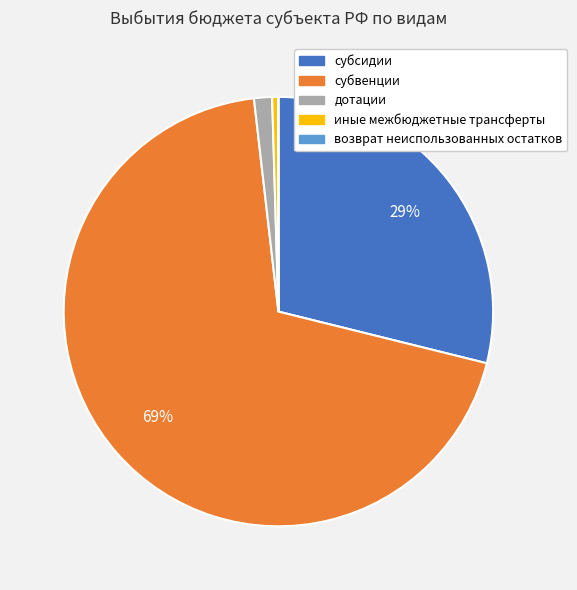

Combined, do субсидии and иные межбюджетные трансферты account for over 50%?

No